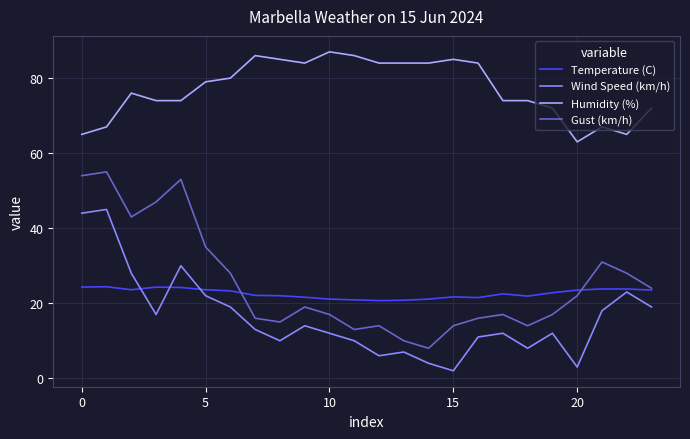

Which series has the largest total across all categories?

Humidity (%)